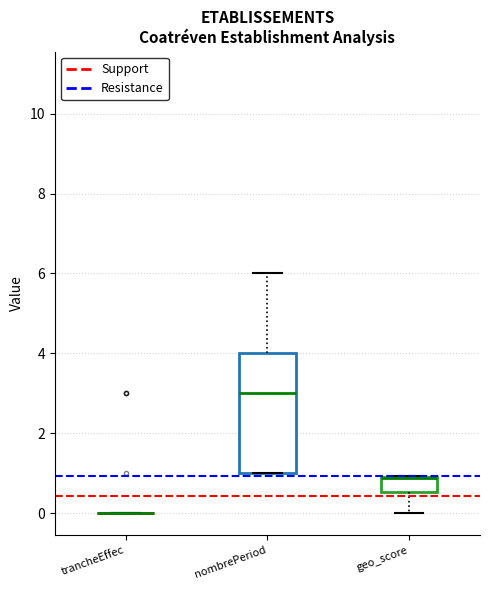

Reading left to right, read every box against the y-axis: the position of its median line, the range the box covers, and the ends of its whiskers. The values are not printed on the chart, so give them approximately, as read against the axis.

trancheEffec: box collapsed to a line at 0.0, whiskers 0.0 to 0.0
nombrePeriod: median 3.0, box 1.0 to 4.0, whiskers 1.0 to 6.0
geo_score: median 0.8 (drawn on the box's upper edge), box 0.6 to 1.0, whiskers 0.0 to 1.0